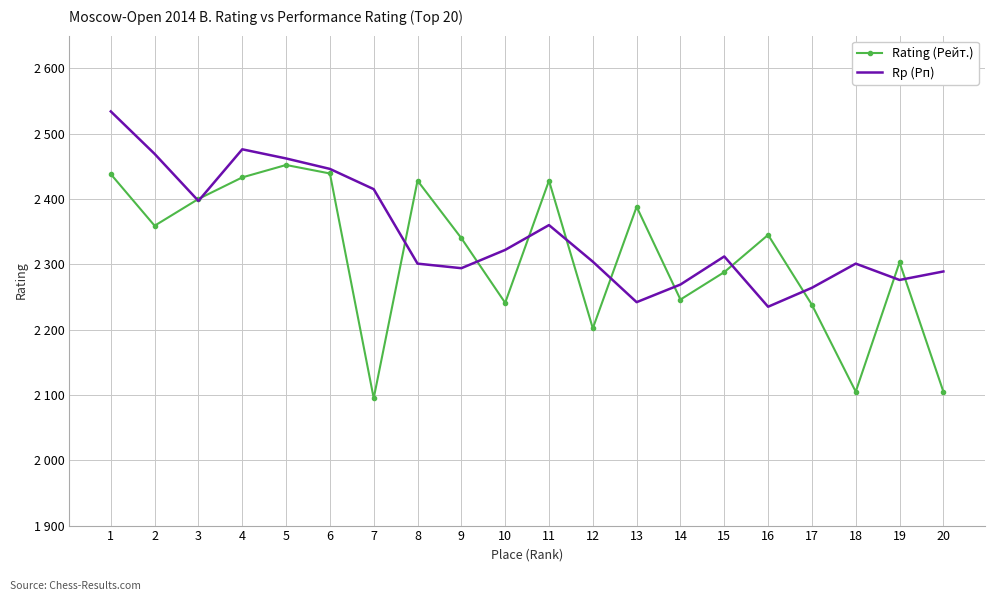

What are all the series names shown in the legend?

Rating (Рейт.), Rp (Рп)